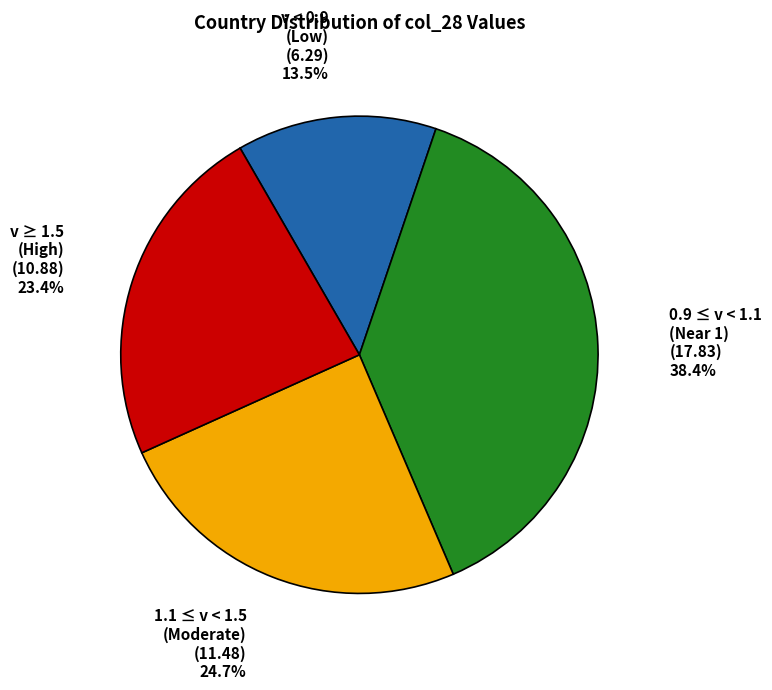

Is there a majority slice in this chart?

No